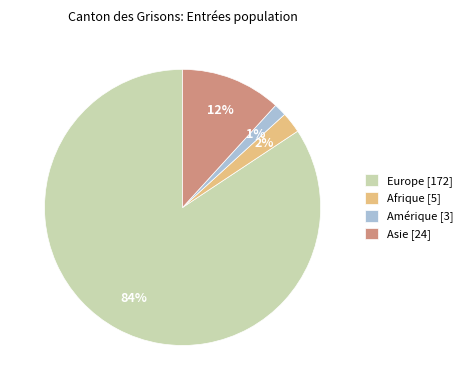

To the nearest percent, what percentage of the pie is Amérique [3]?

1%